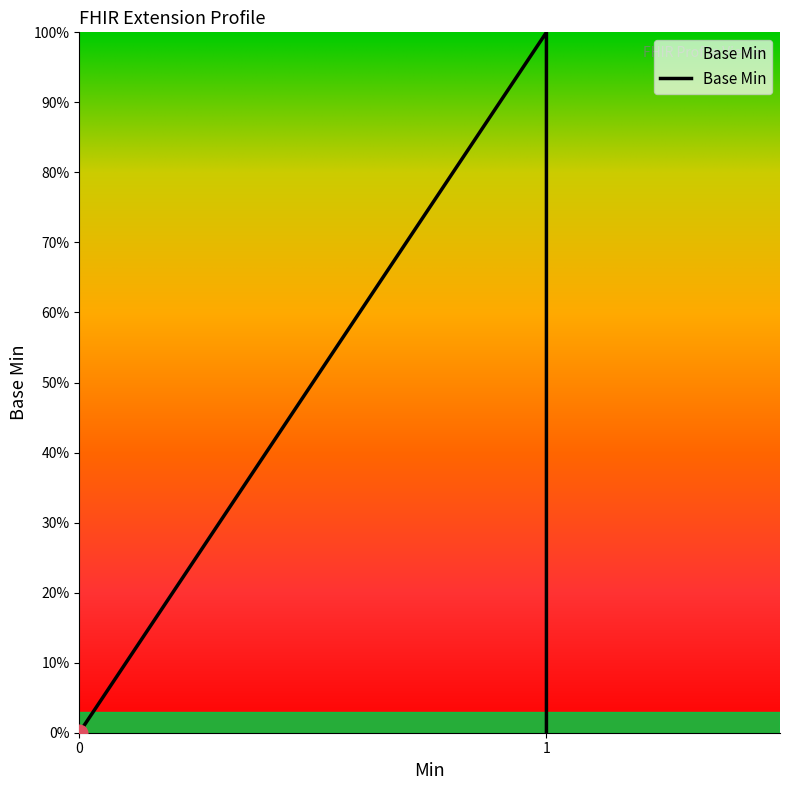

How many points are higher than both their immediate neighbors (excluding endpoints)?

1